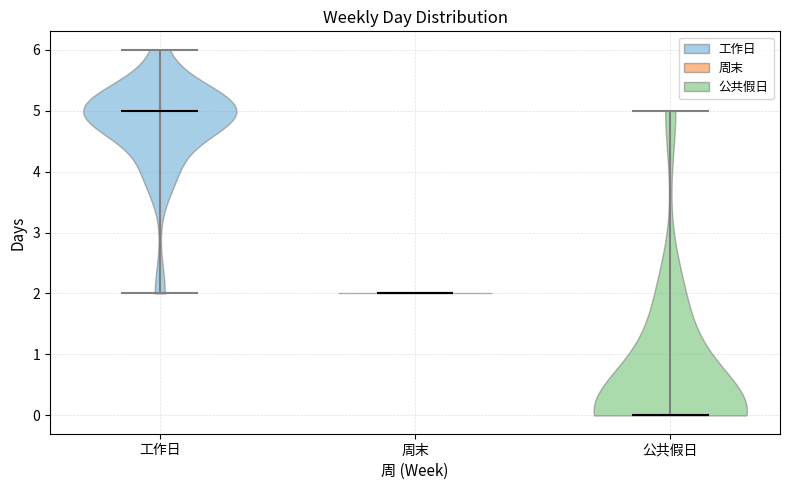

Where does the median line of the violin for 工作日 sit on the y-axis? The values are not printed on the chart, so give them approximately, as read against the axis.

5